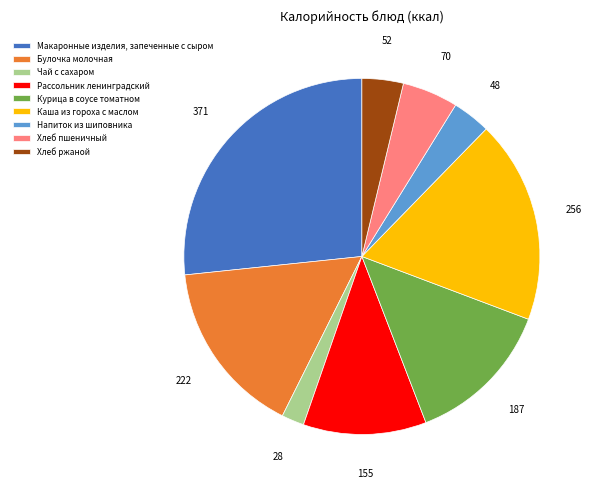

Does any single category account for the majority?

No